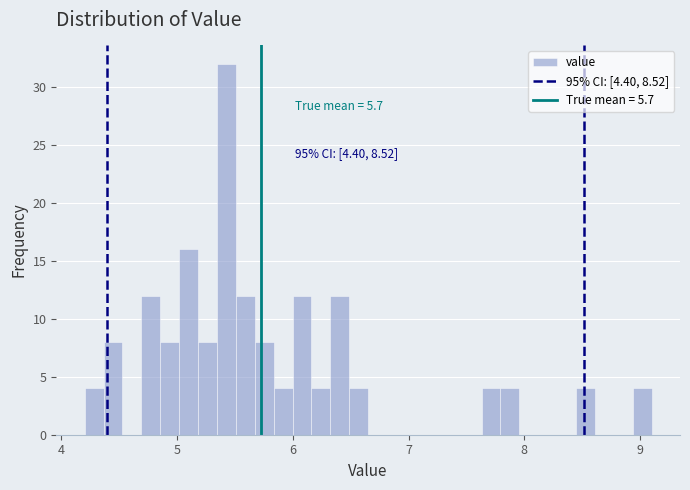

Around what value on the x-axis is the tallest bar? Give the approximate position of its centre, as read against the axis.

5.4